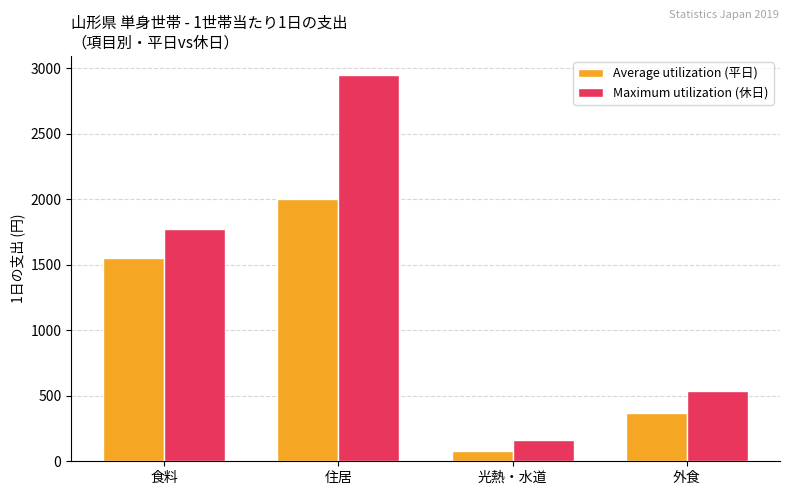

Is it true that Average utilization (平日) equals 370.9 at 外食?

True